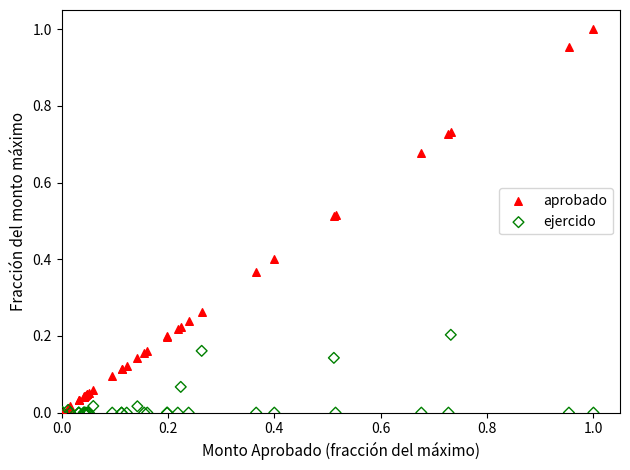

What are all the series names shown in the legend?

aprobado, ejercido